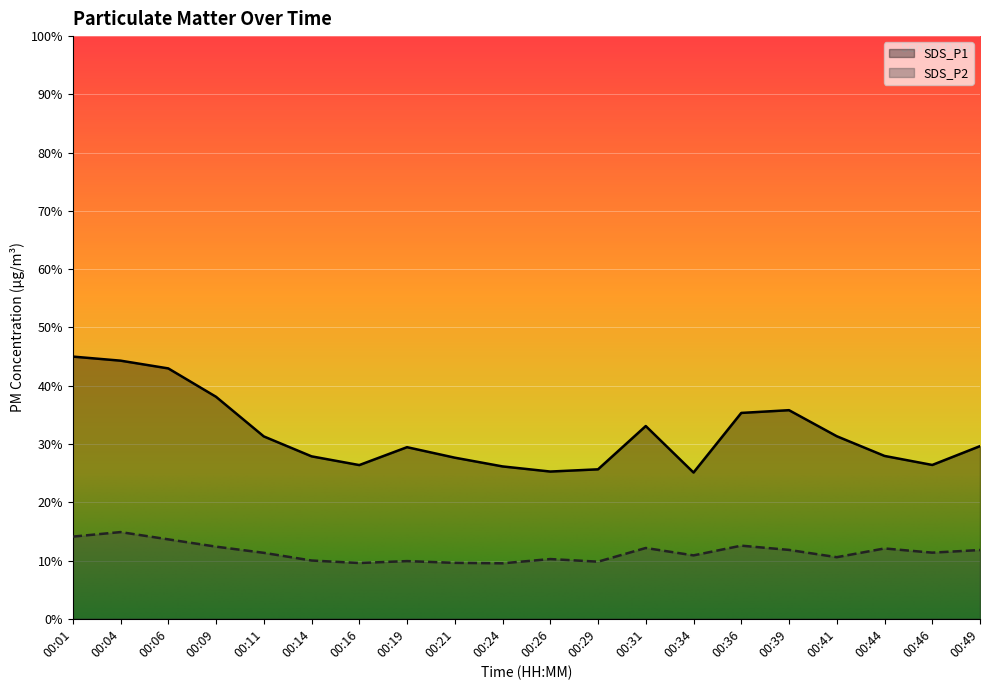

What is the total value across all series at 00:01?

59.1